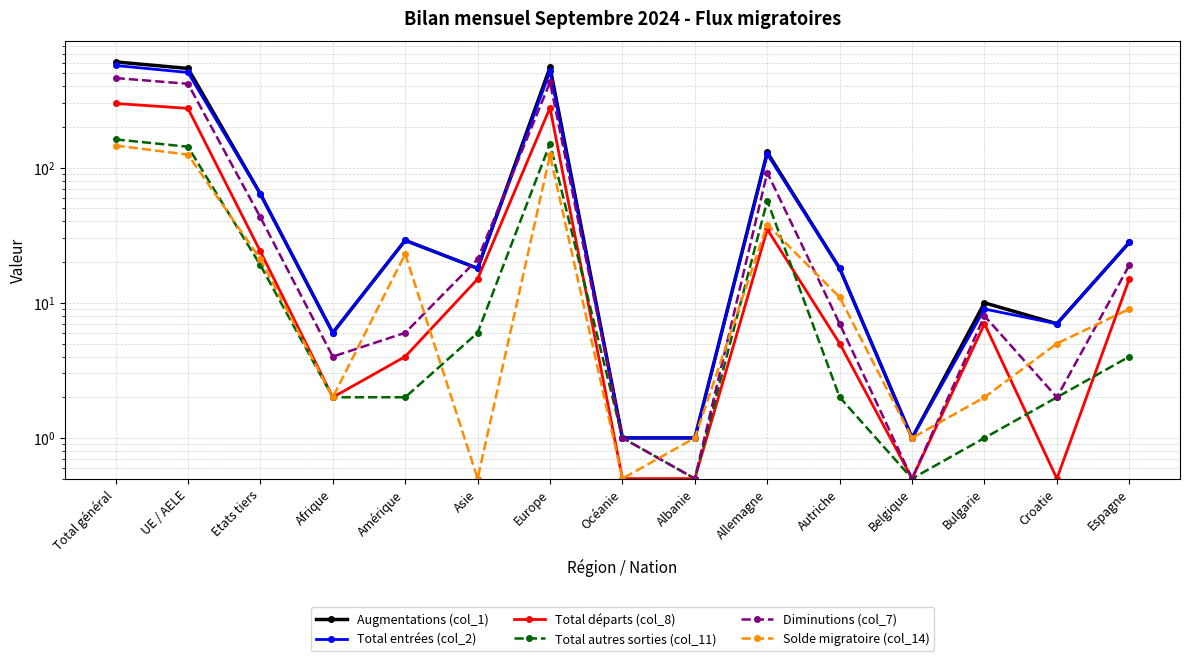

Which series has the widest spread of values?

Augmentations (col_1)